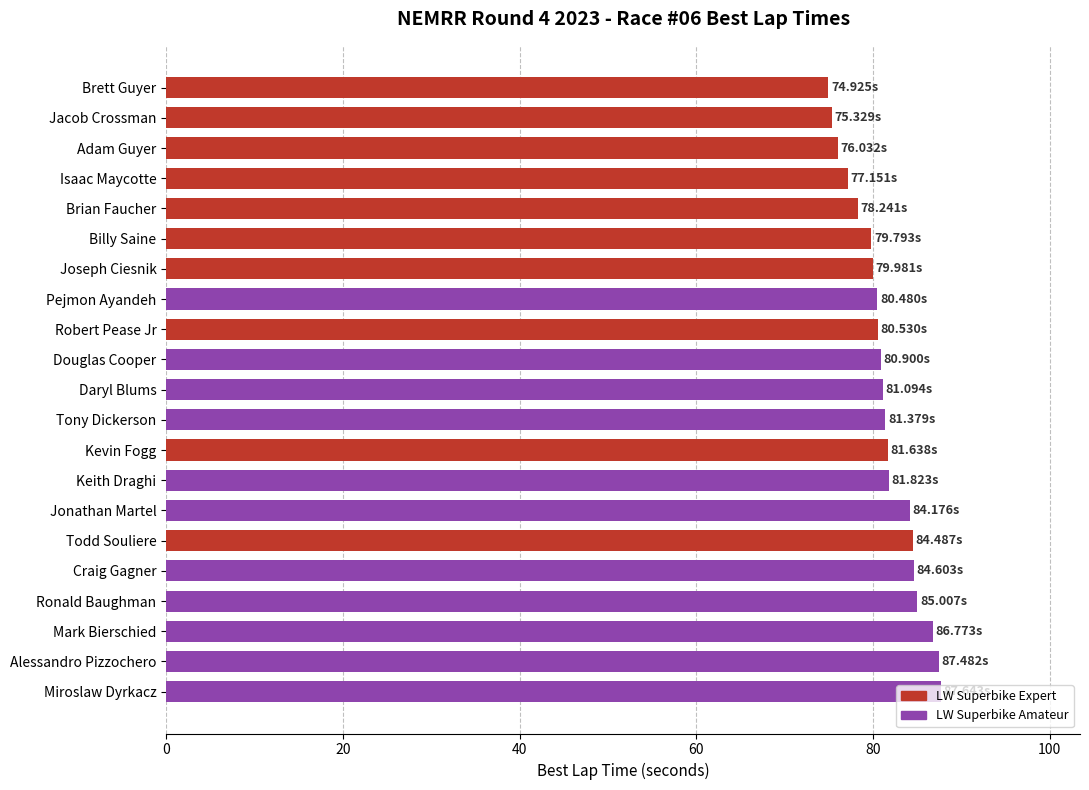

What is the change in value from Craig Gagner to Billy Saine?

-4.8